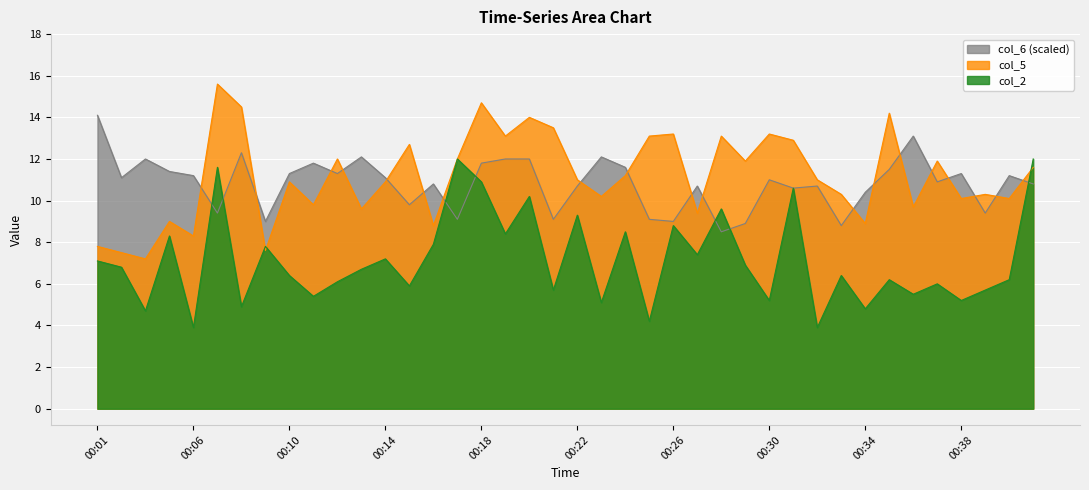

What is the total value across all series at 00:24?

31.3